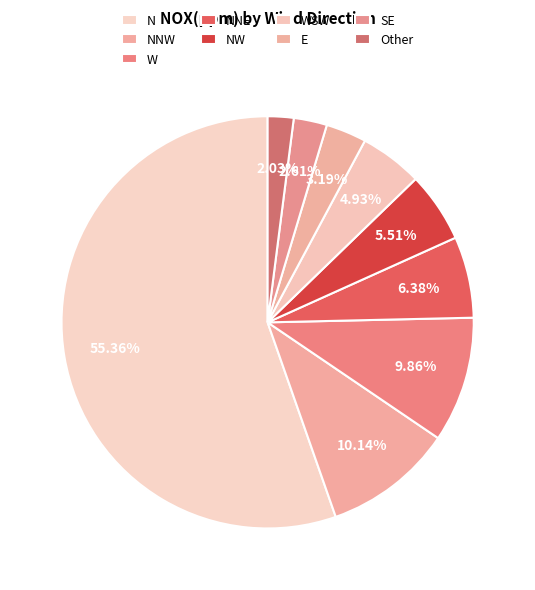

How many segments does this pie chart have?

9